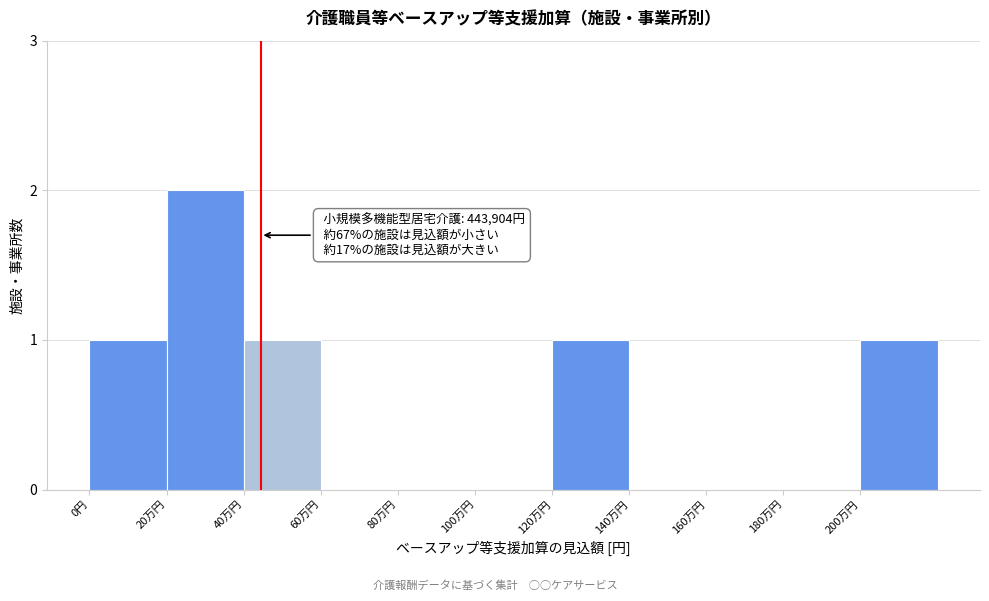

Reading left to right, list all the values displayed in this chart.

0円=1	20万円=2	40万円=1	60万円=0	80万円=0	100万円=0	120万円=1	140万円=0	160万円=0	180万円=0	200万円=1